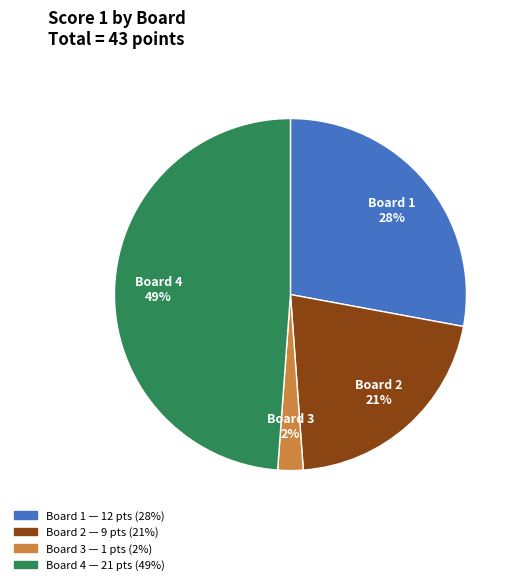

To the nearest percent, what portion does Board 3 represent?

2%